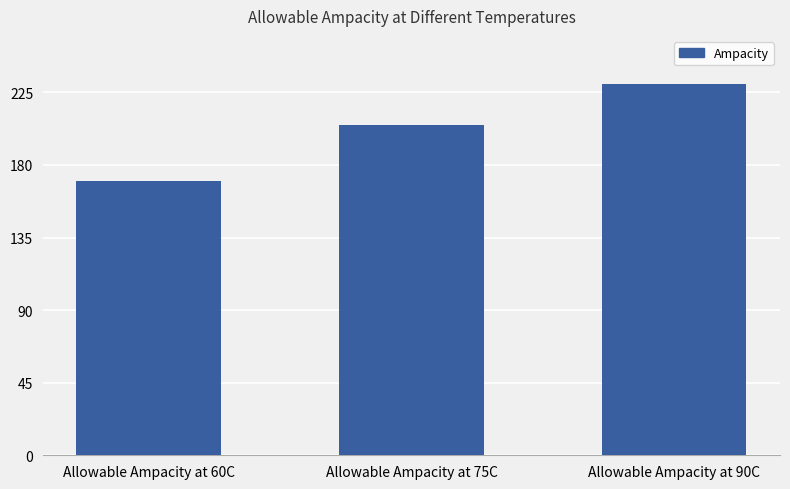

What is the difference between the second highest and minimum values?

35